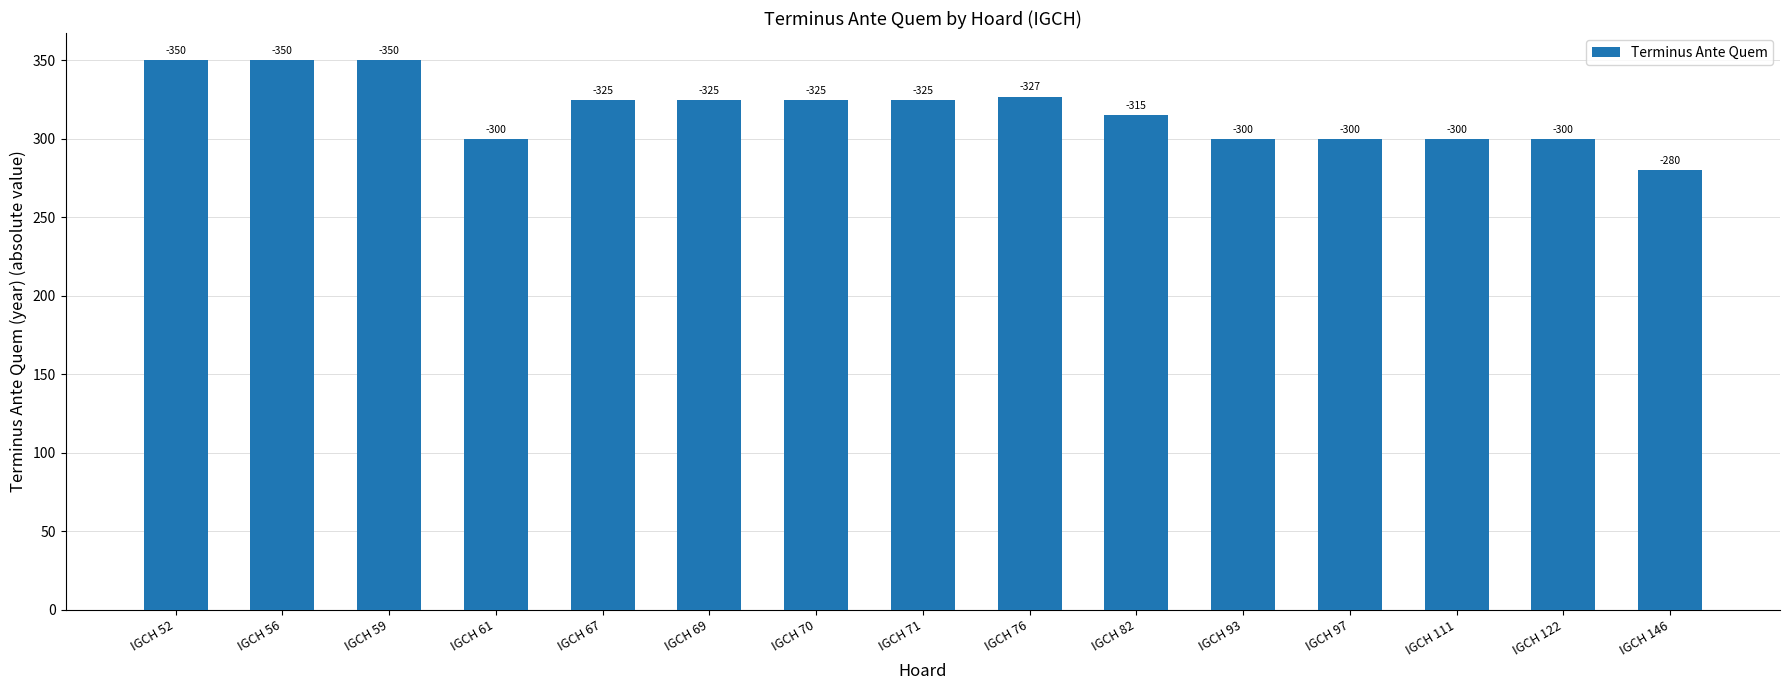

True or false: the data shows 300 at IGCH 122.

True